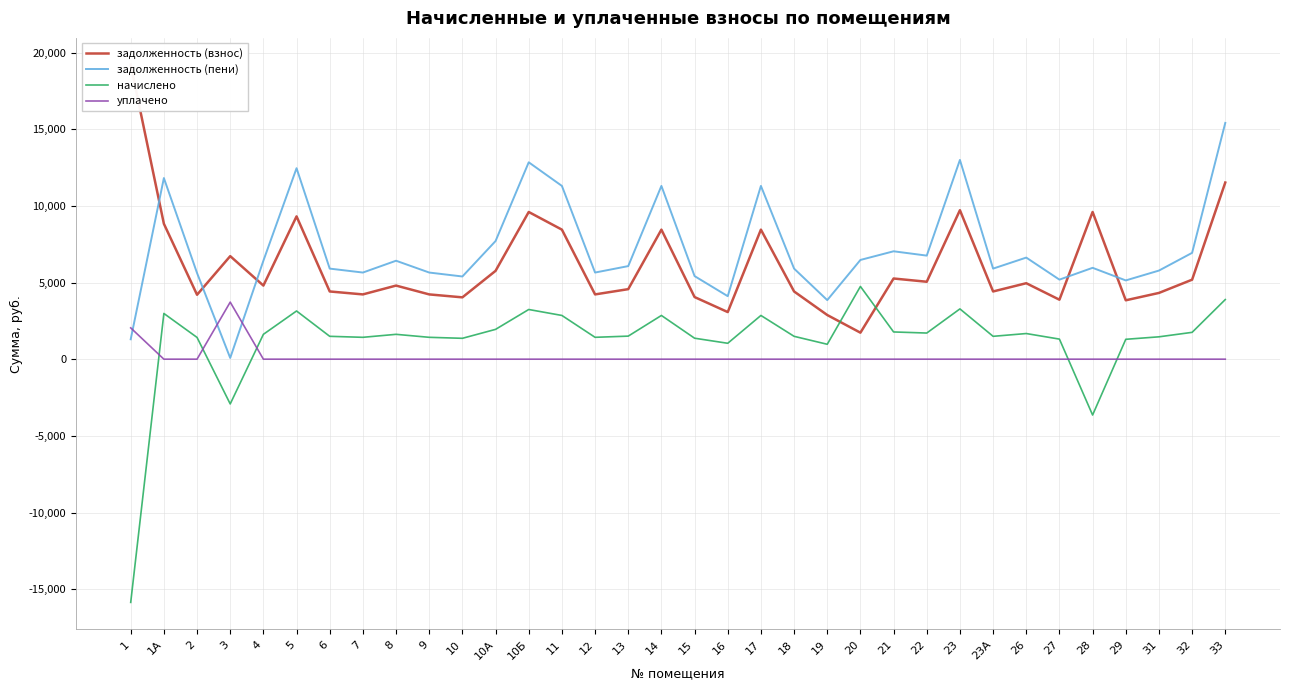

List the labels in order of задолженность (взнос) value, largest first.

1, 33, 23, 10Б, 28, 5, 1А, 11, 14, 17, 3, 10А, 21, 32, 22, 26, 4, 8, 13, 6, 18, 23А, 31, 7, 9, 12, 2, 15, 10, 27, 29, 16, 19, 20